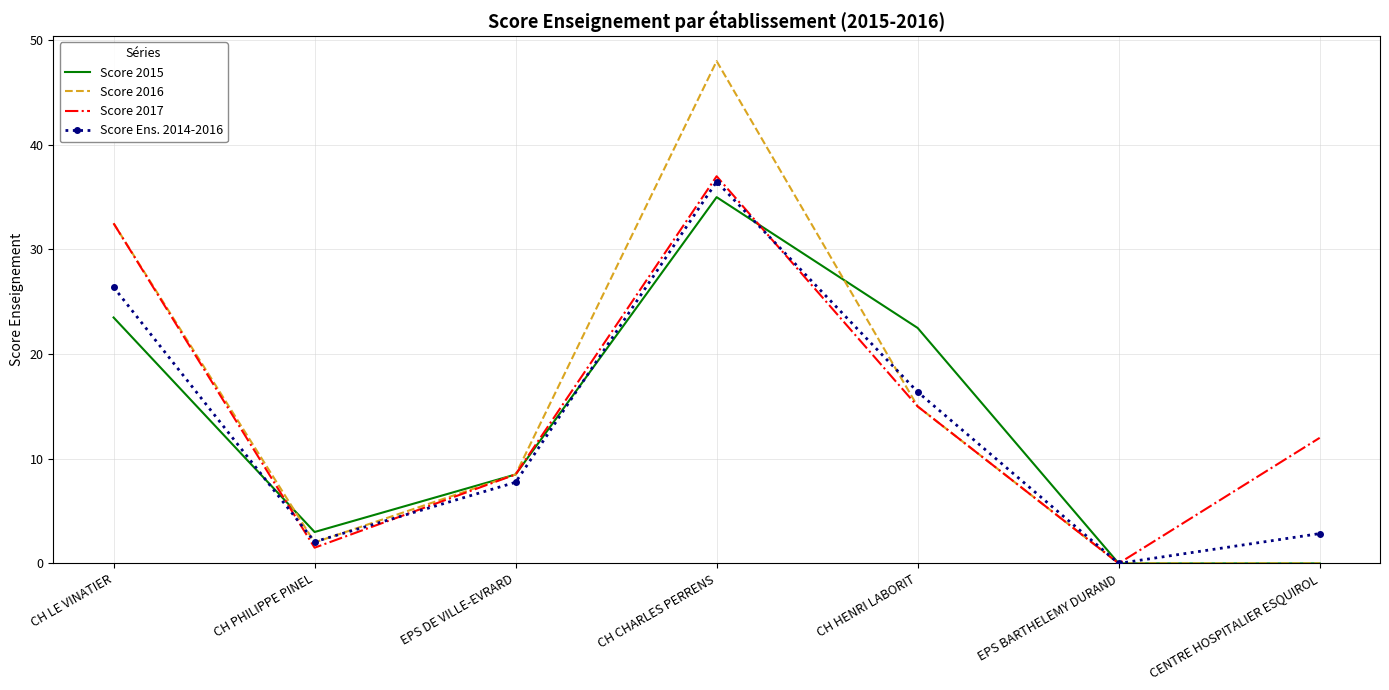

True or false: Score 2015 has a value of 3.0 at CH PHILIPPE PINEL.

True